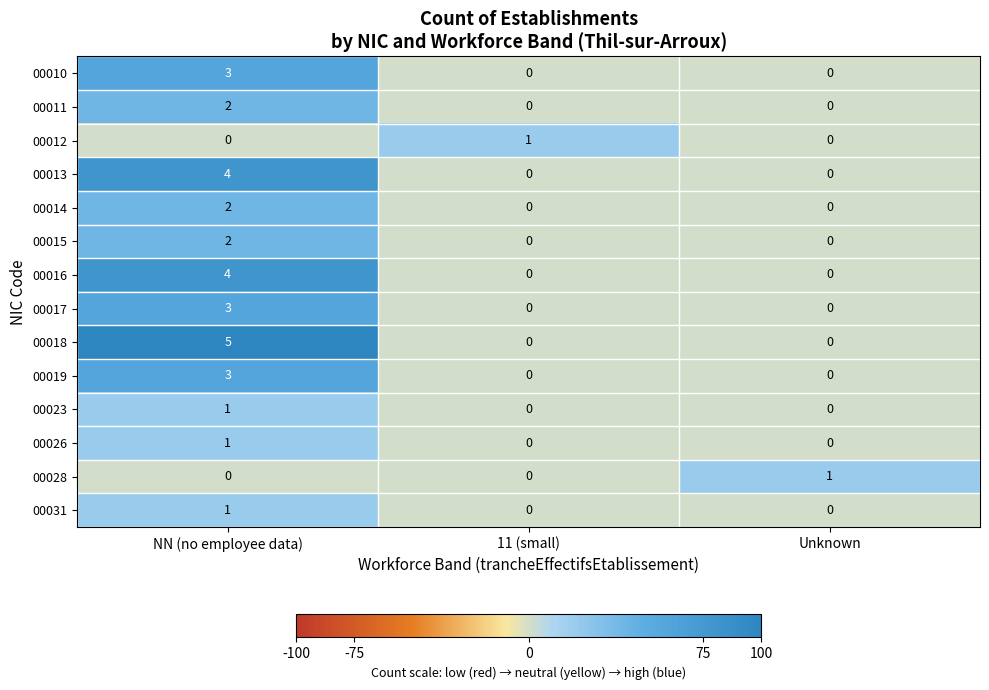

The 00023 series shows 0 at NN (no employee data). True or false?

False